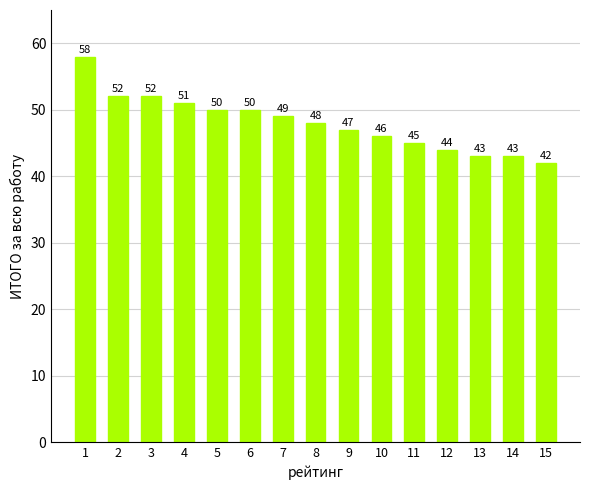

What is the value of the 4th bar from the left?

51